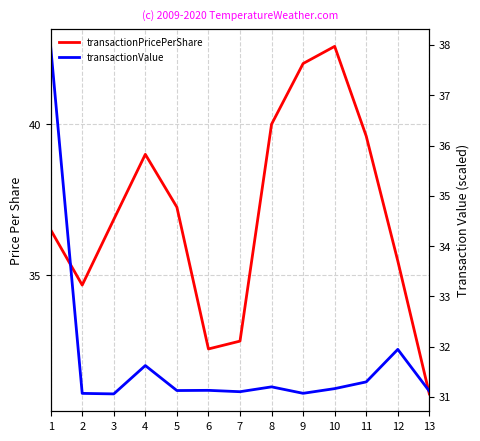

True or false: transactionValue and transactionPricePerShare intersect in this chart.

True